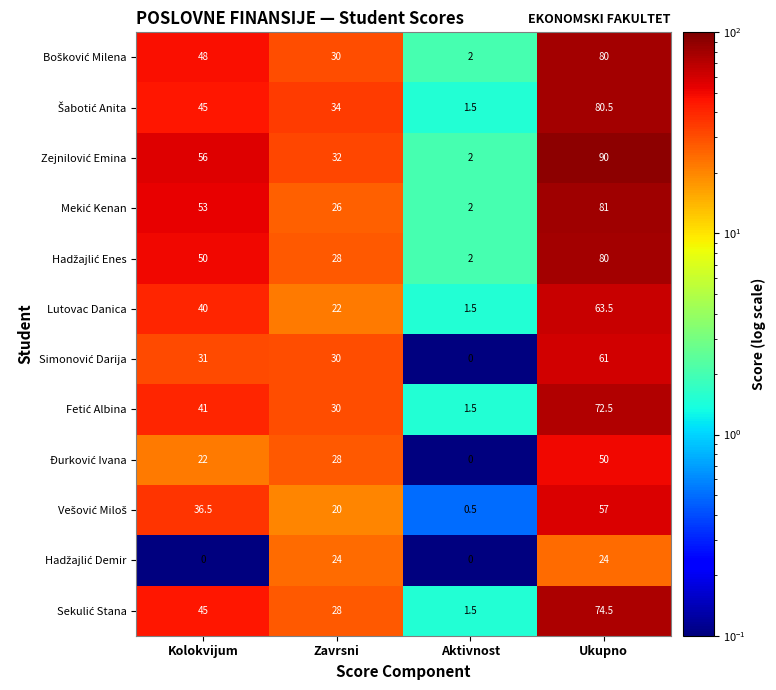

Count the number of data series in this chart.

12